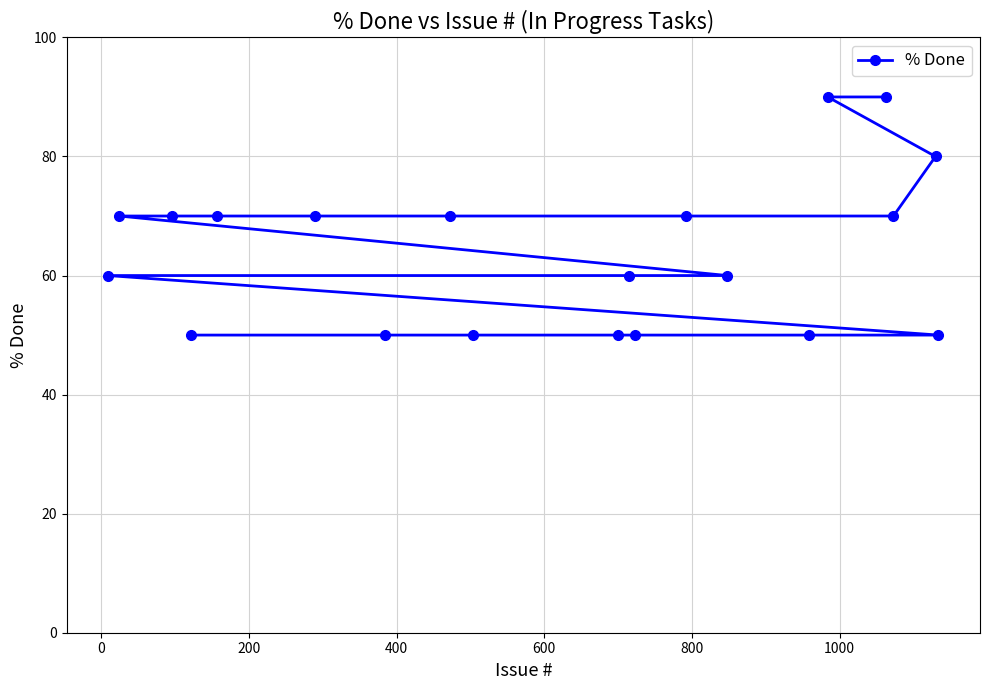

What is the value of the 19th point from the left?

80